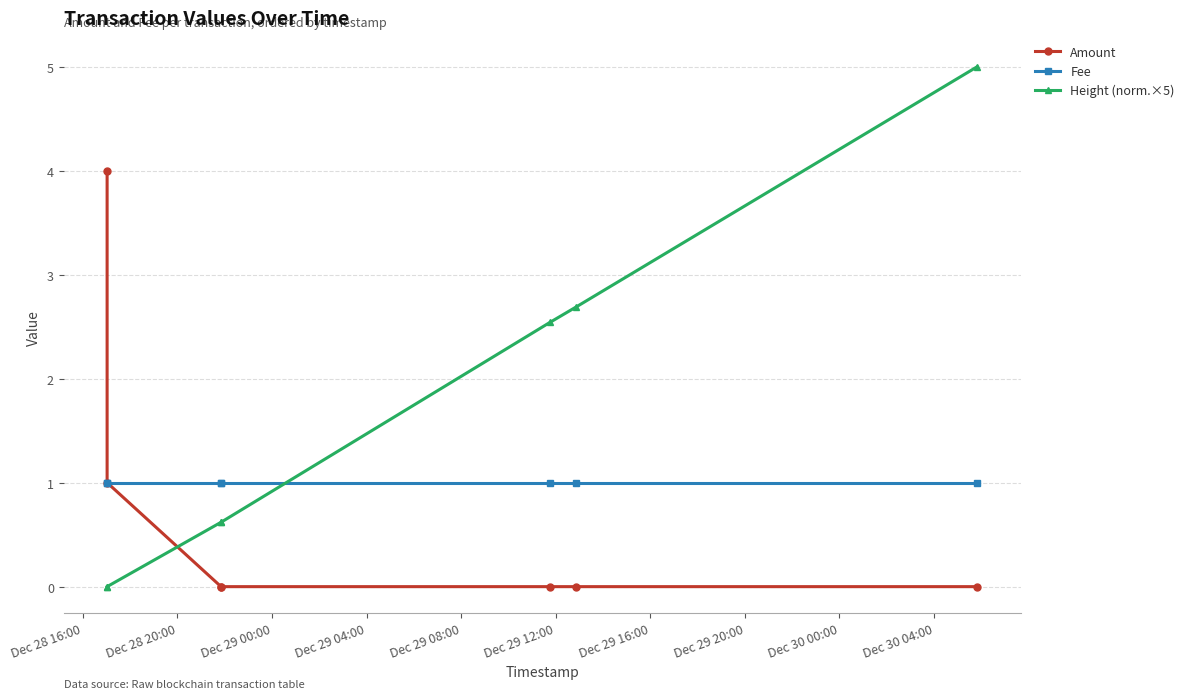

Which series has the widest spread of values?

Height (norm.×5)